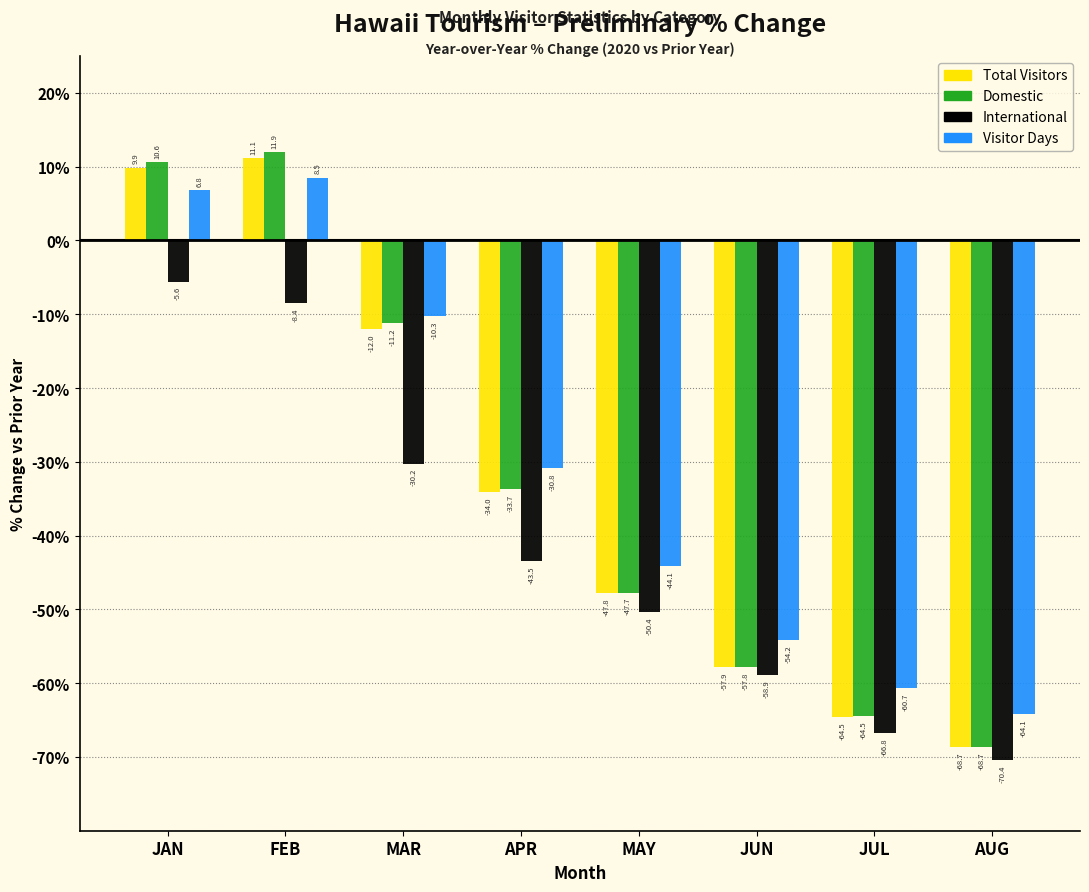

At which category is the sum across all series the highest?

FEB